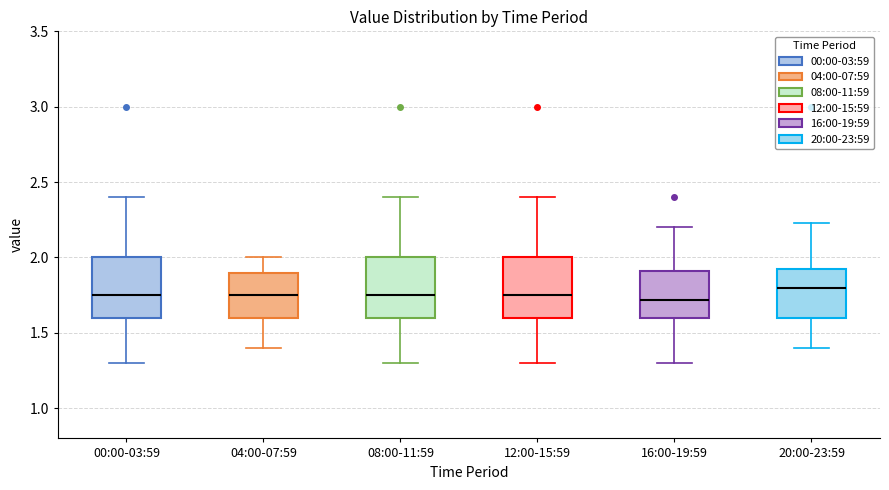

Where is the lower edge of the box for 12:00-15:59 on the y-axis? The values are not printed on the chart, so give them approximately, as read against the axis.

1.60